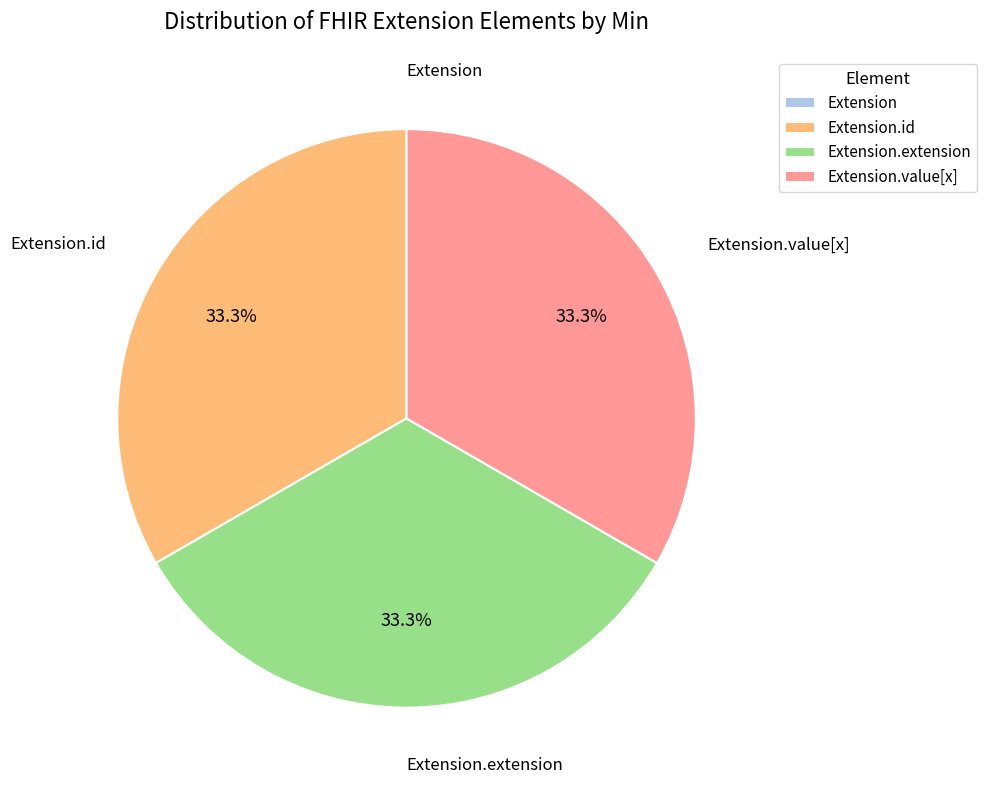

Is there a majority slice in this chart?

No